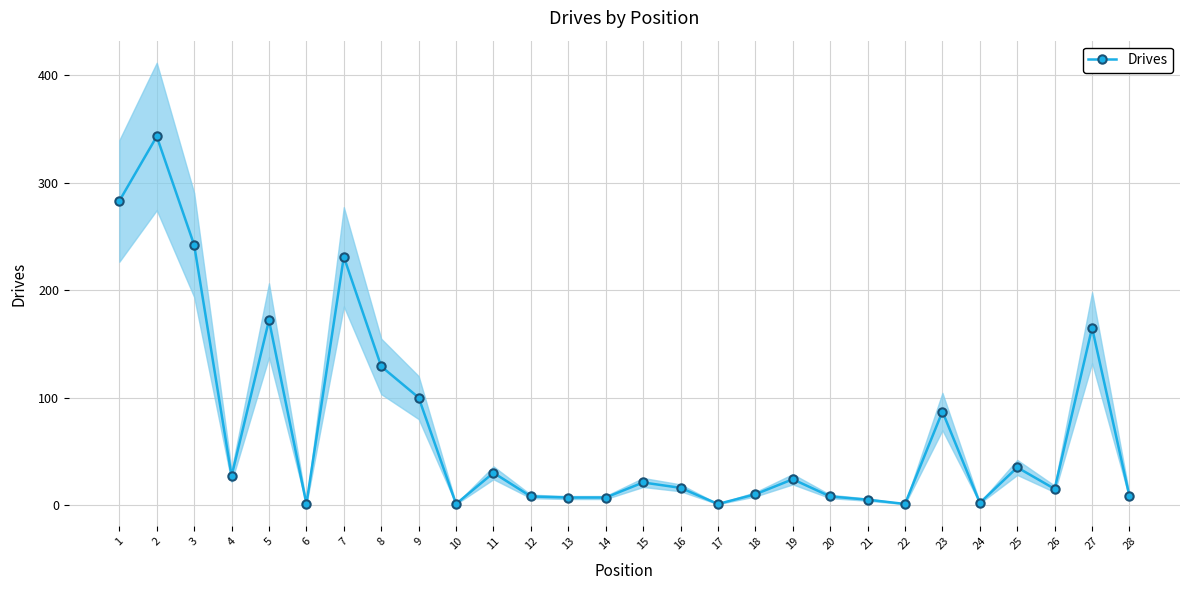

What is the minimum value shown in the chart?

1